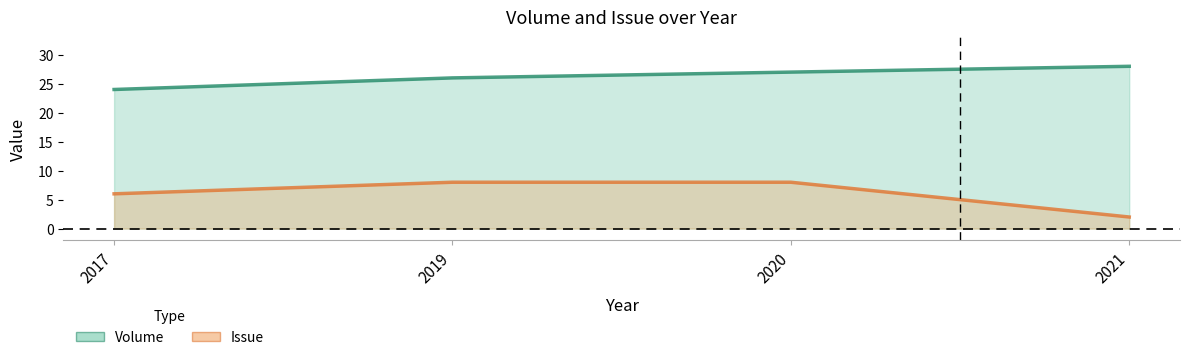

Which category has the highest value across all series?

2021